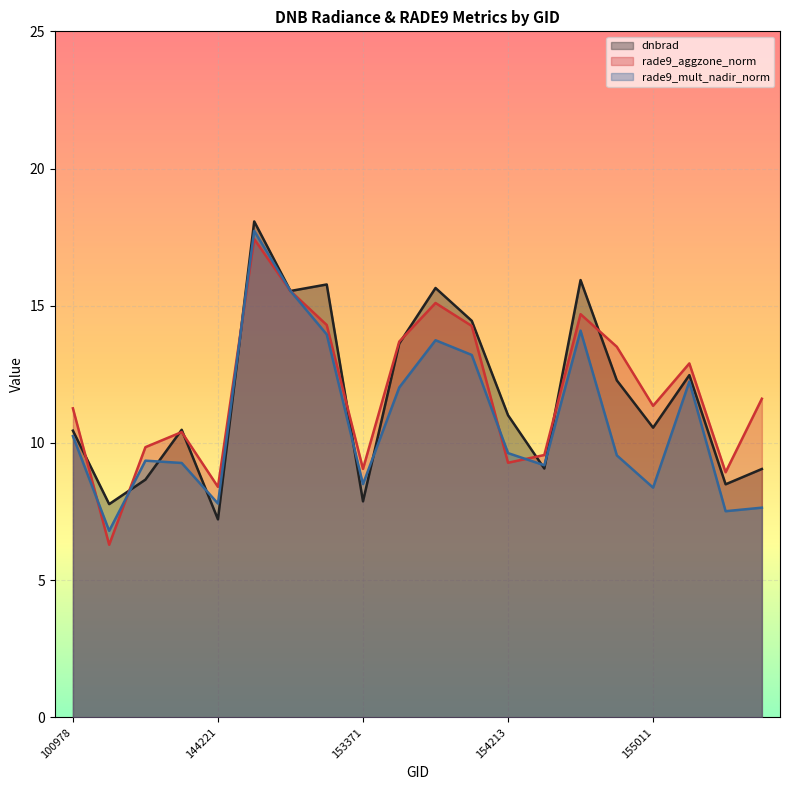

In dnbrad, how many points are lower than both neighbors (excluding endpoints)?

7